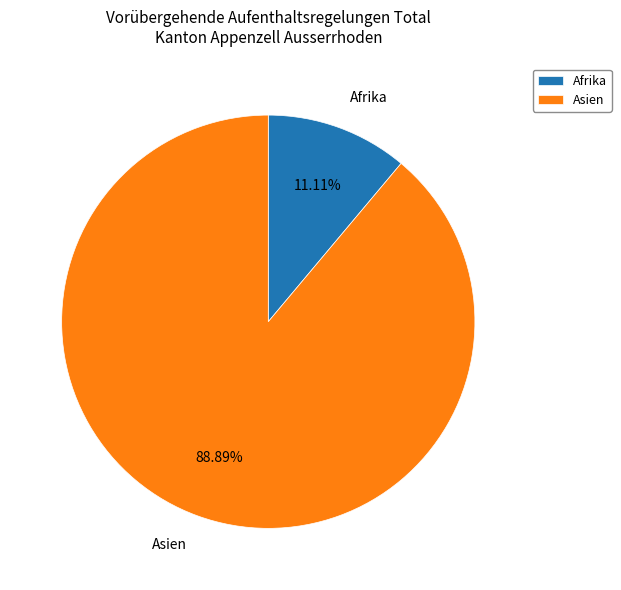

Which category accounts for the majority?

Asien